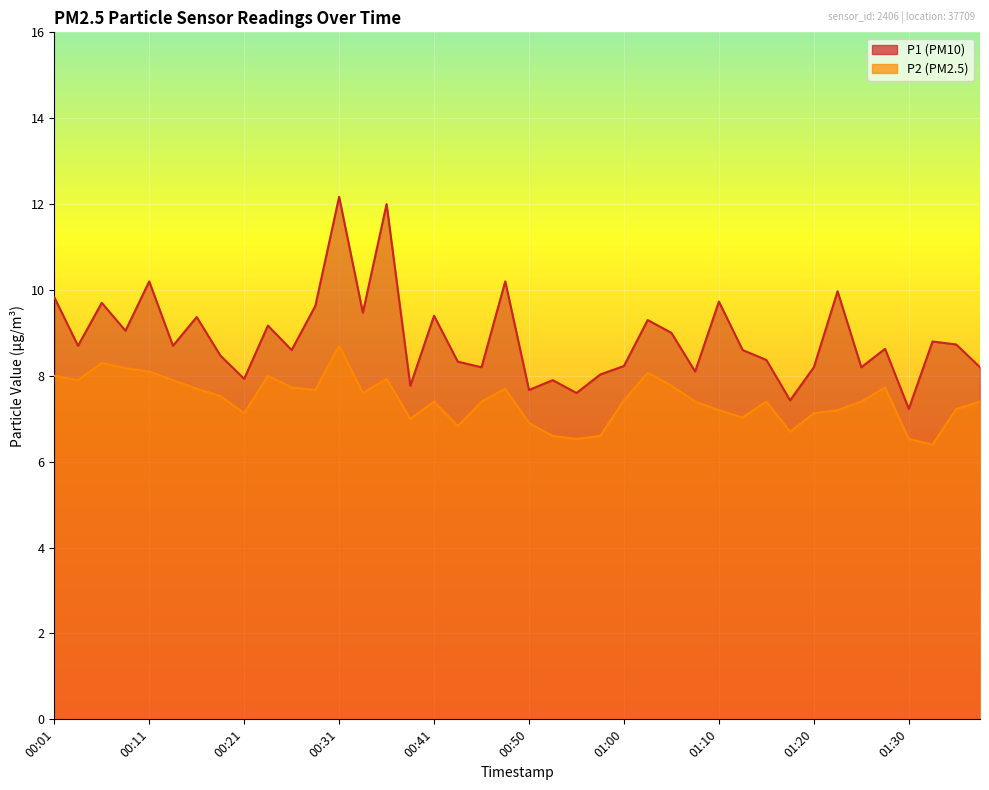

What is the label of the 8th point from the right?

01:20